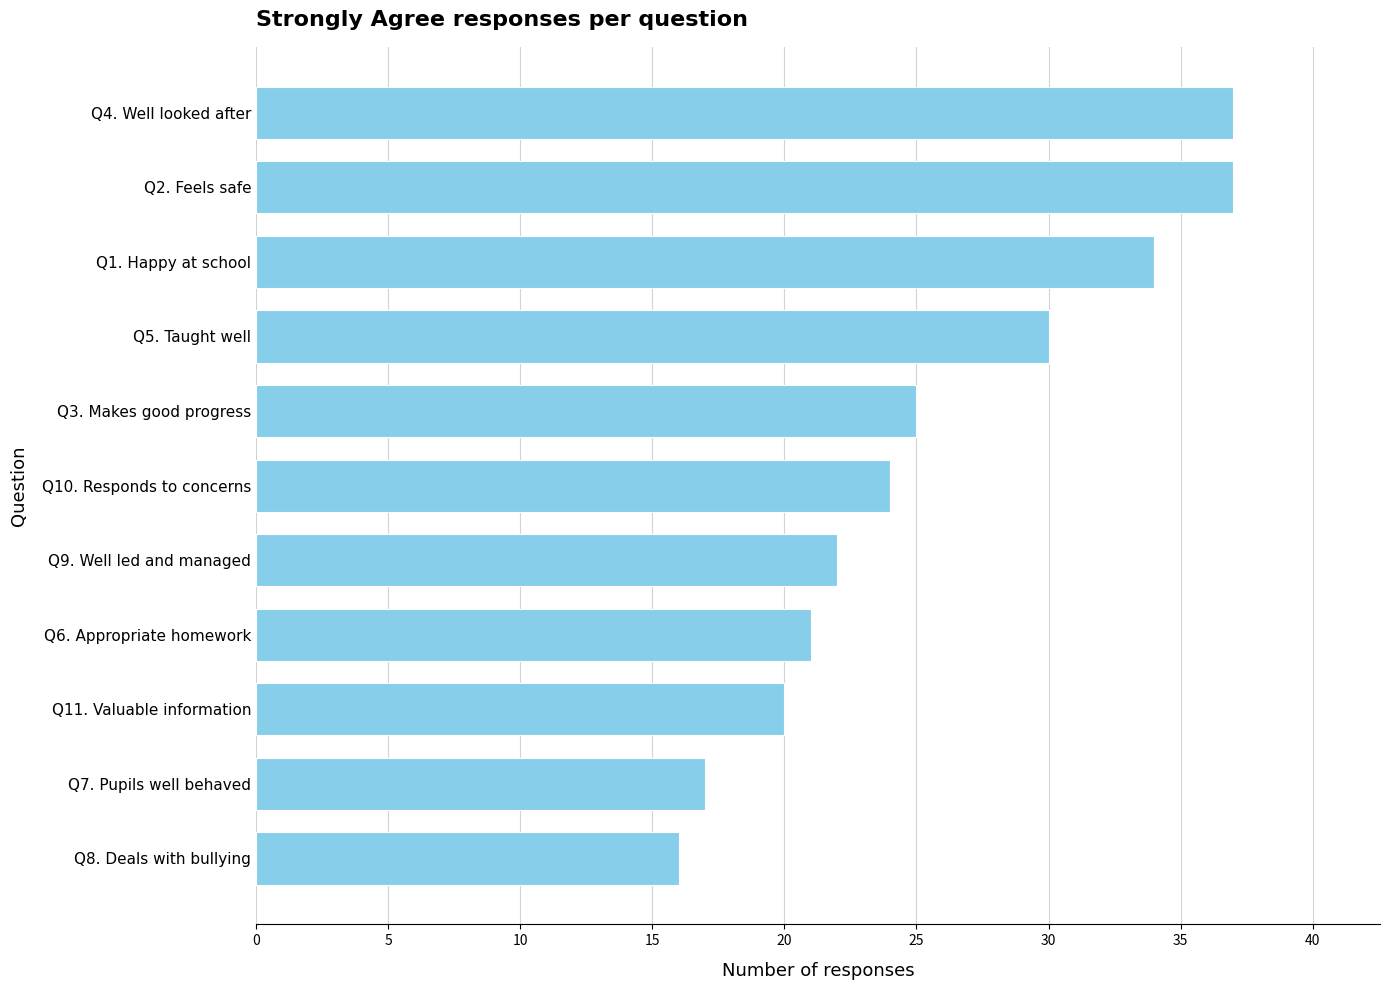

How many bars are there in total?

11